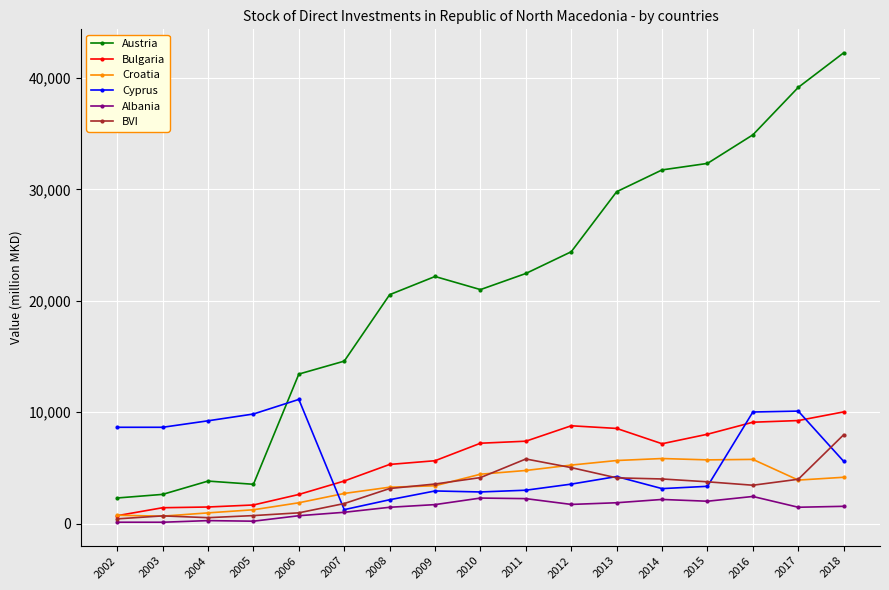

Which series changed the most between 2007 and 2017?

Austria